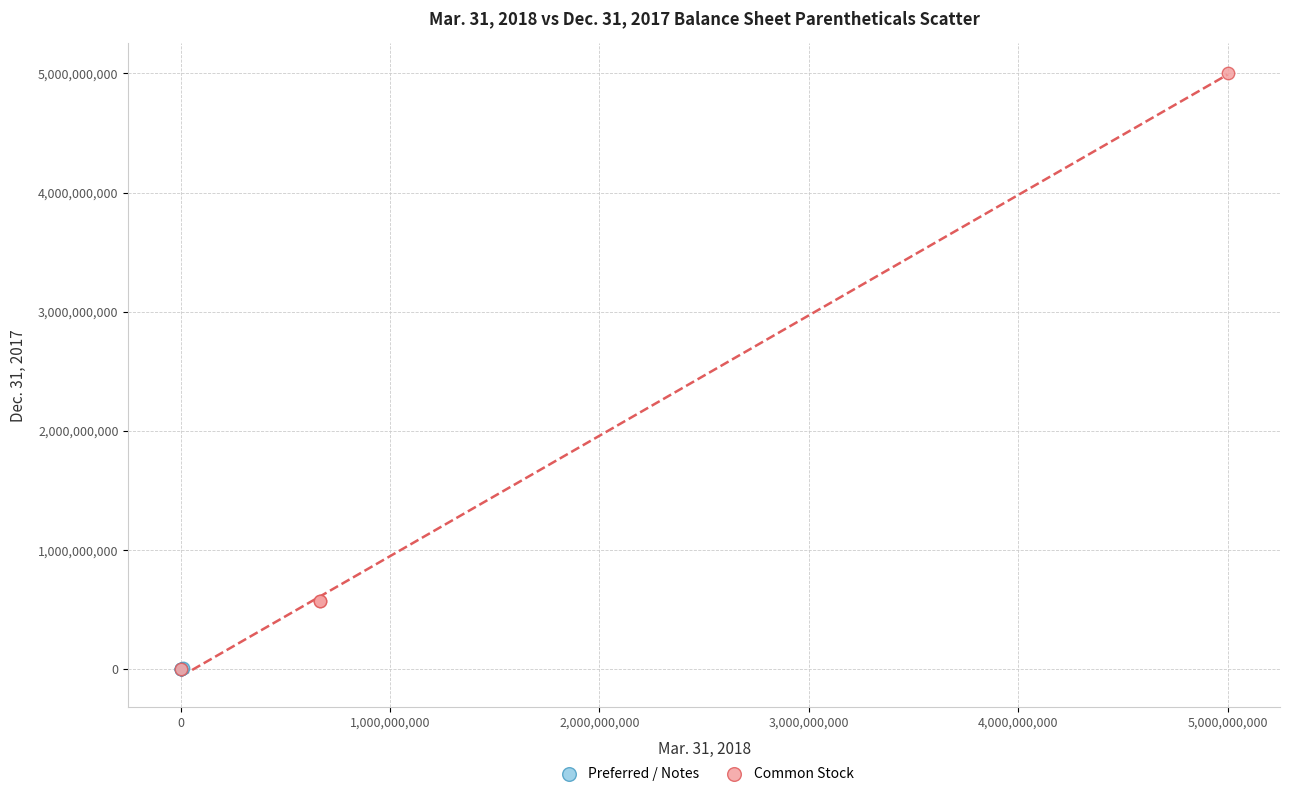

Which series contains the highest Y value?

Common Stock